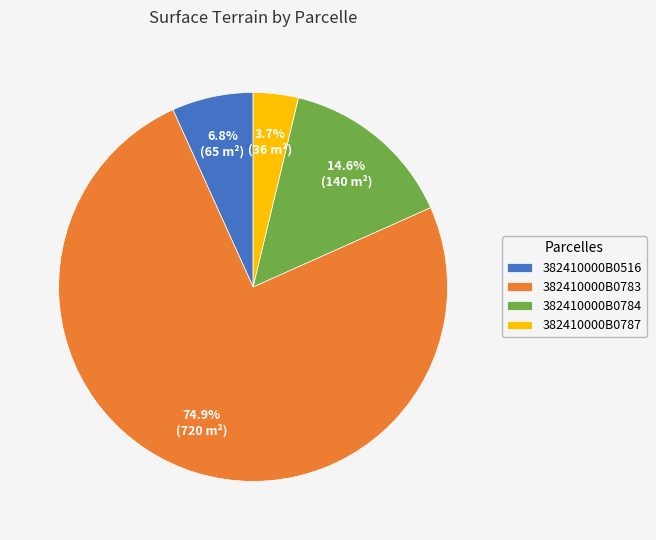

What percentage is the 382410000B0784 slice, to the nearest percent?

15%